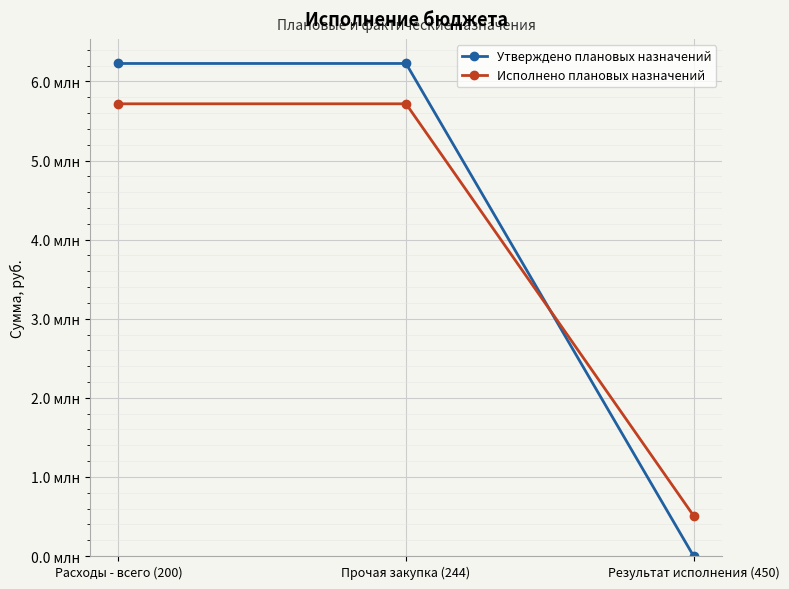

What are all the series names shown in the legend?

Утверждено плановых назначений, Исполнено плановых назначений